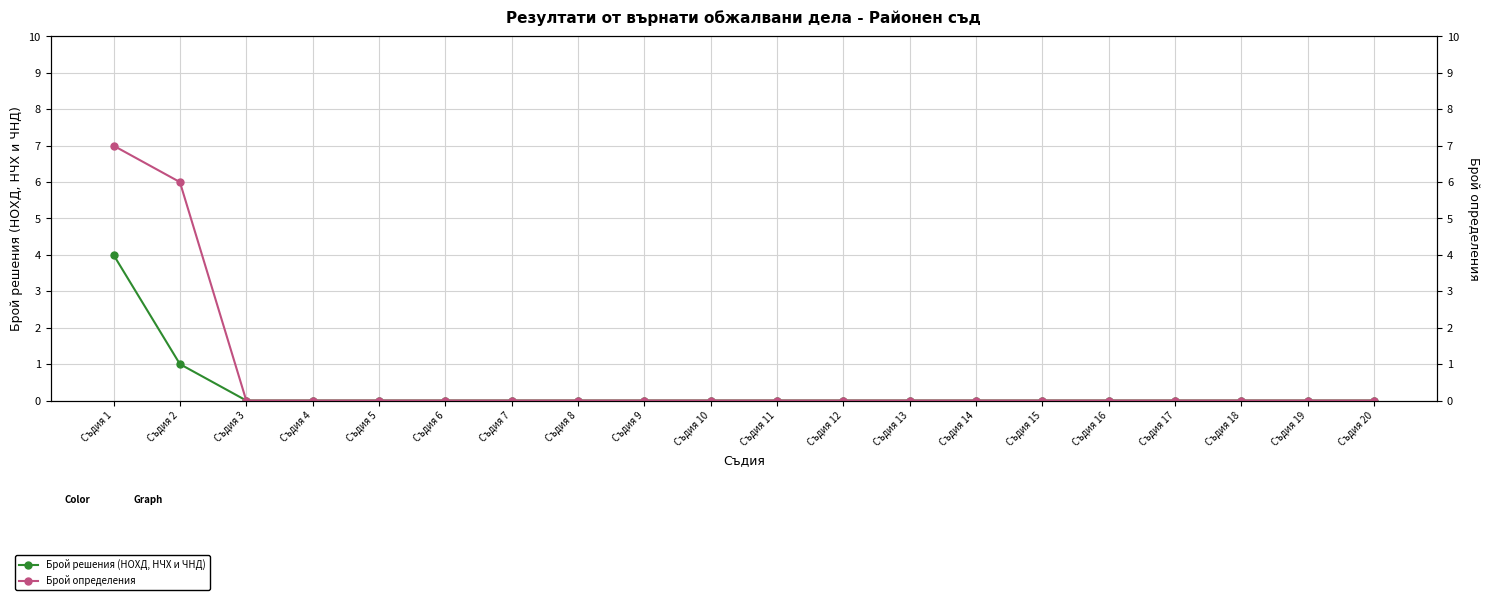

What is the greatest value displayed?

7